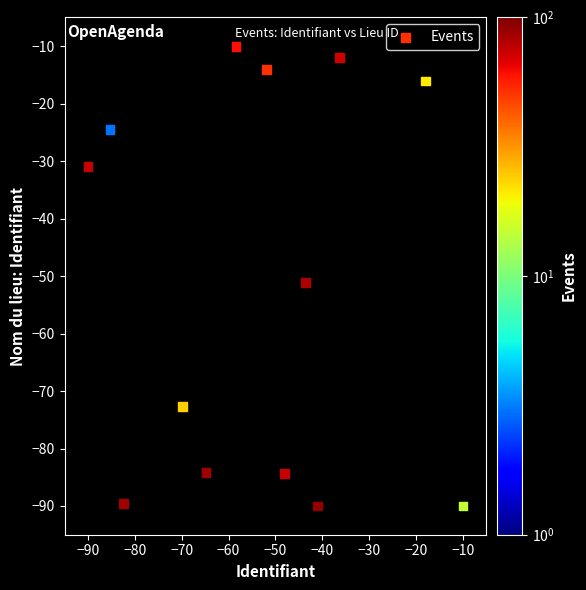

What is the range of Y values (max minus min)?

80.0